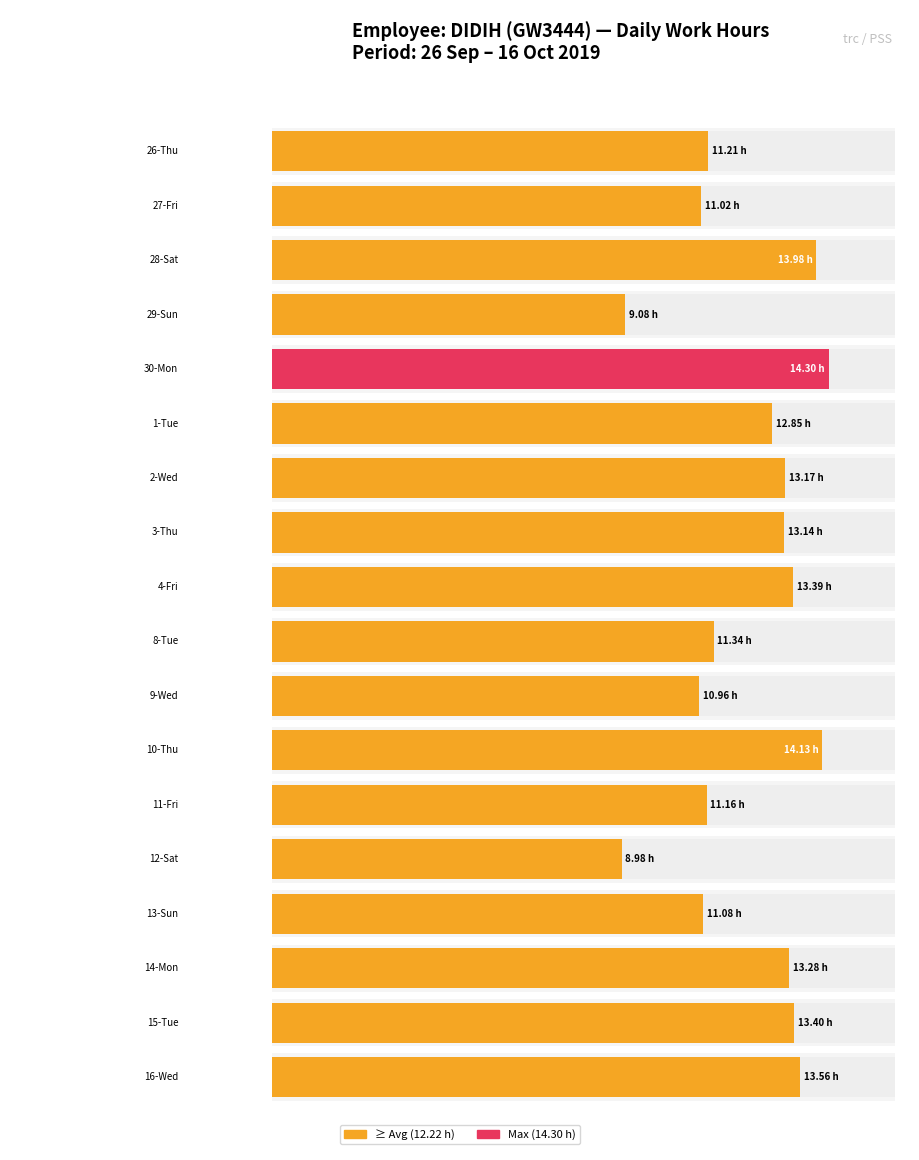

What is the value of the 9th bar from the left?

13.4